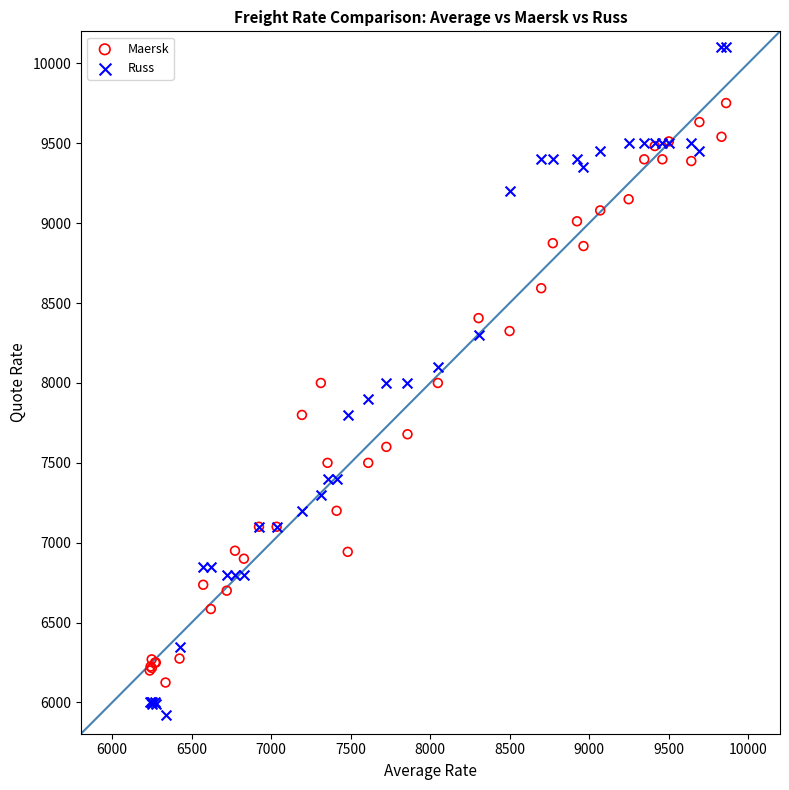

What is the X range (max minus min) for the scatter plot?

3625